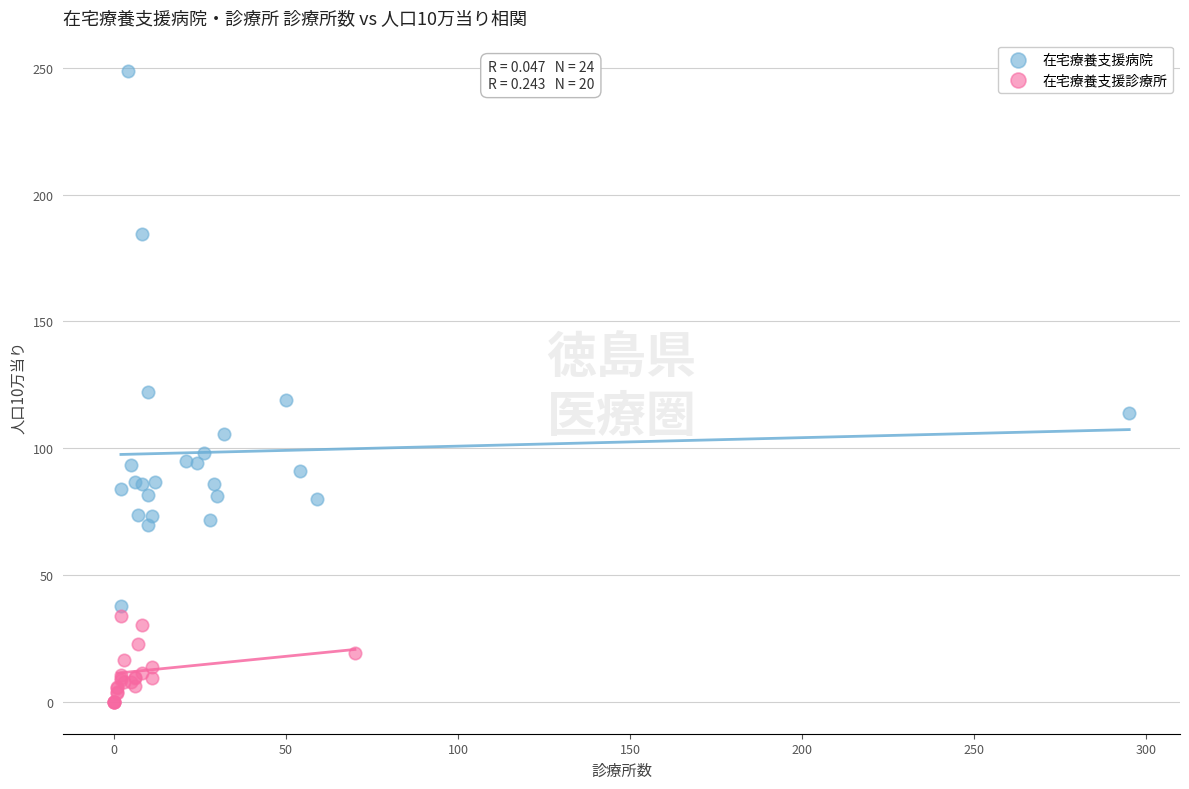

Which series has the widest spread of Y values?

在宅療養支援病院